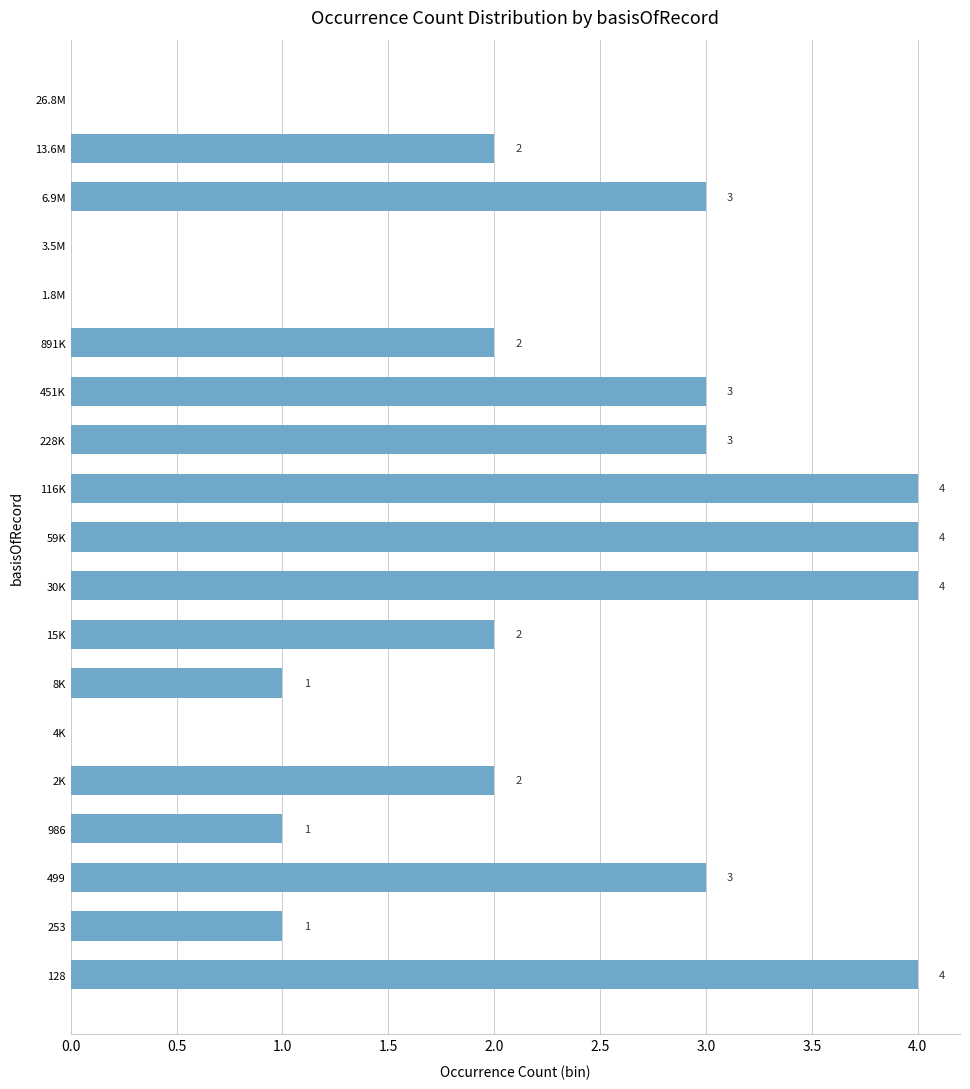

Reading bottom to top, transcribe all the data shown in this chart.

128=4	253=1	499=3	986=1	2K=2	4K=0	8K=1	15K=2	30K=4	59K=4	116K=4	228K=3	451K=3	891K=2	1.8M=0	3.5M=0	6.9M=3	13.6M=2	26.8M=0